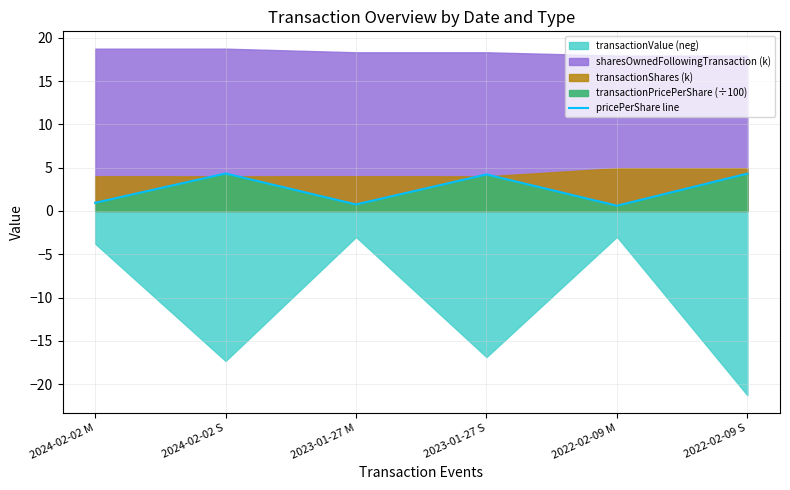

True or false: pricePerShare line has a value of 4.3 at 2022-02-09 S.

True